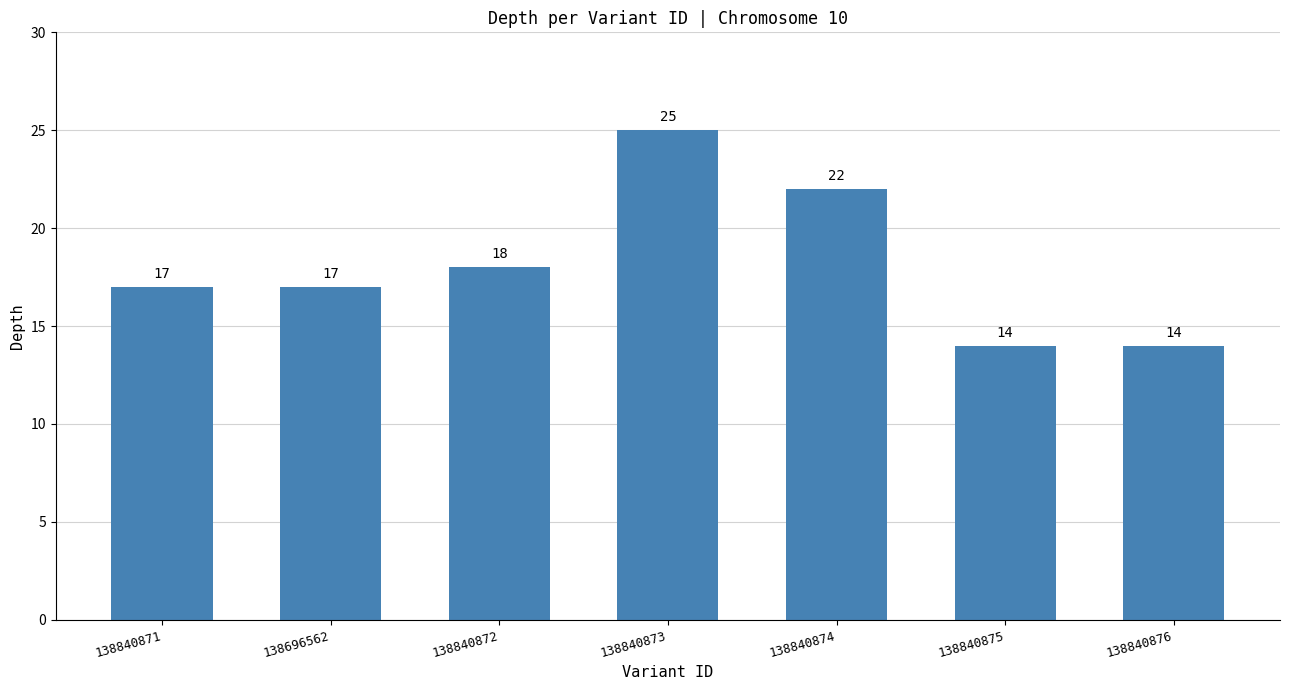

What is the sum of all values?

127